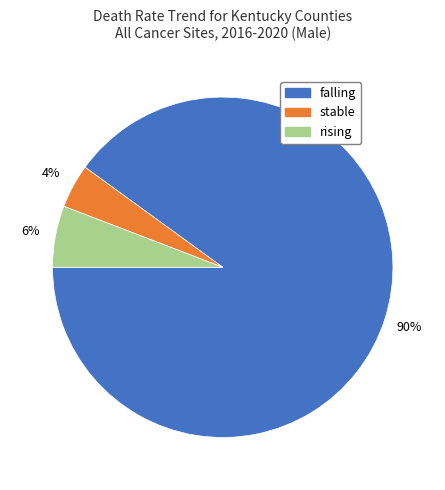

How many segments does this pie chart have?

3